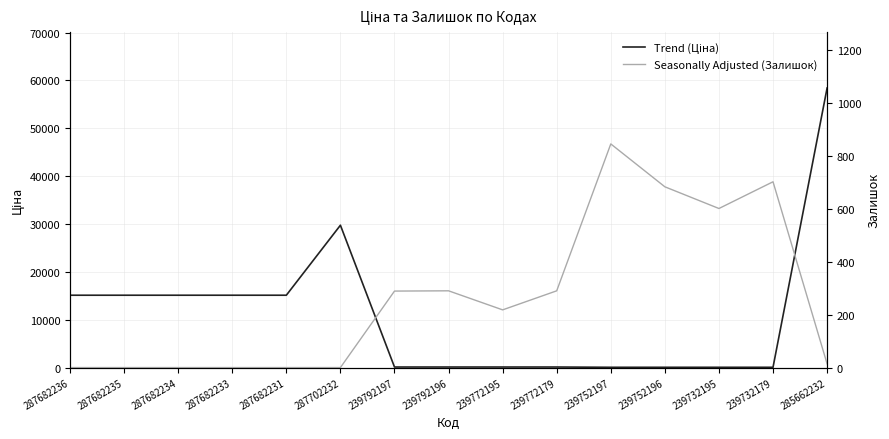

What is the difference between the Trend (Ціна) values at 287702232 and 239732195?

29690.2